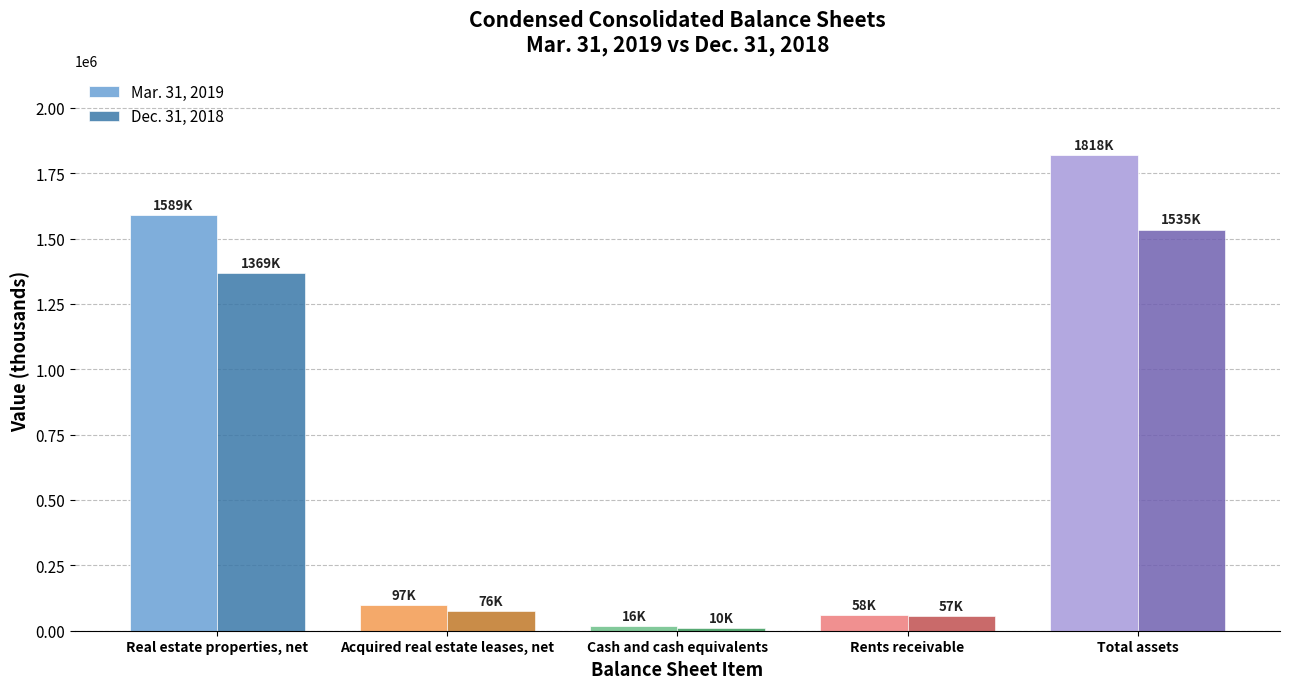

What is the approximate value of Dec. 31, 2018 at Real estate properties, net?

1369105